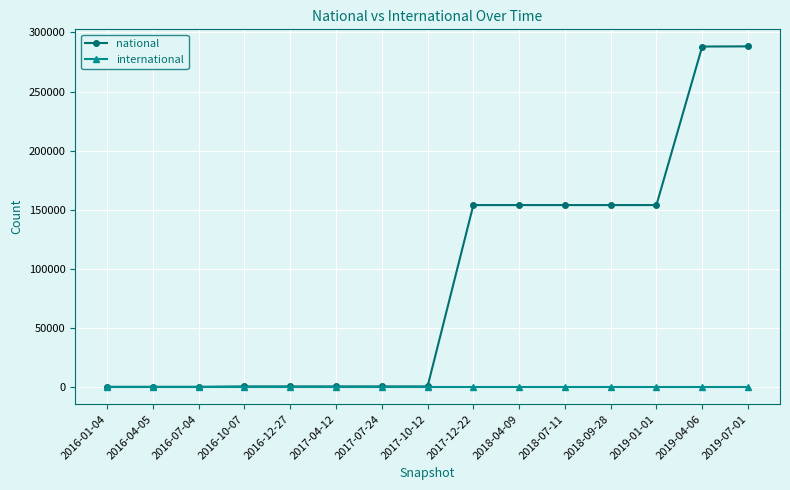

Rank the series by their maximum value, from highest to lowest.

national, international